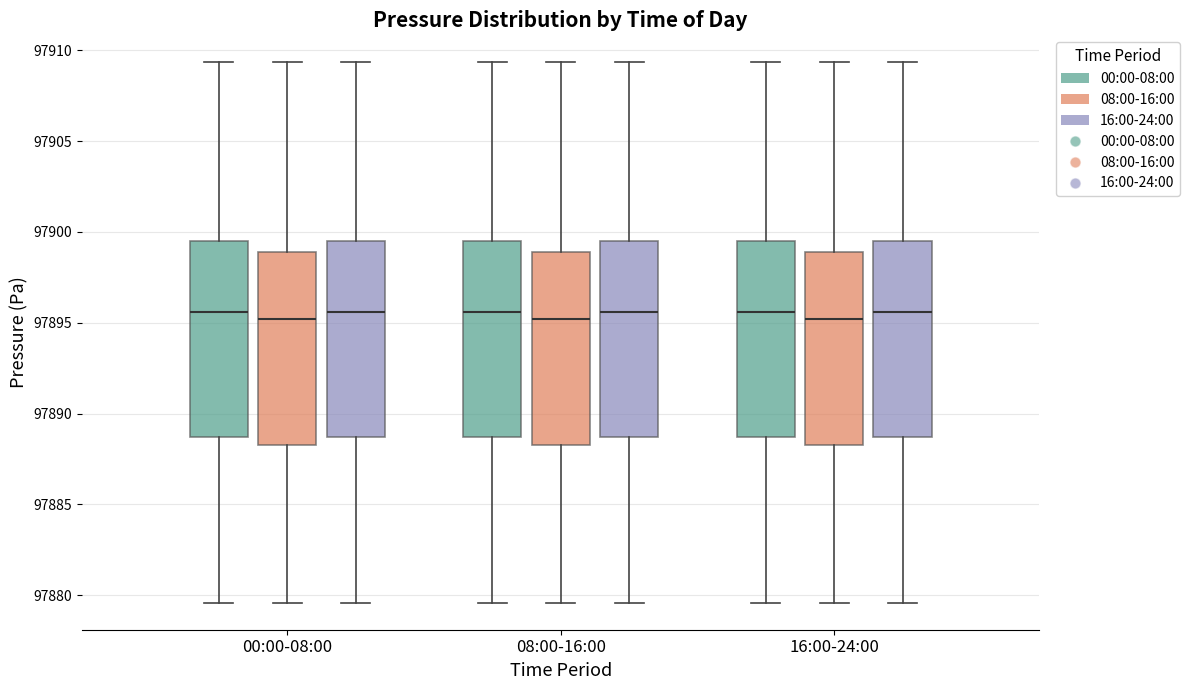

Reading left to right, transcribe this box plot: for each box, give where its median line is, the range the box spans, and where its two whiskers end, as read against the y-axis. The values are not printed on the chart, so give them approximately, as read against the axis.

00:00-08:00 (00:00-08:00): median 97895.5, box 97888.5 to 97899.5, whiskers 97879.5 to 97909.5
00:00-08:00 (08:00-16:00): median 97895.0, box 97888.5 to 97899.0, whiskers 97879.5 to 97909.5
00:00-08:00 (16:00-24:00): median 97895.5, box 97888.5 to 97899.5, whiskers 97879.5 to 97909.5
08:00-16:00 (00:00-08:00): median 97895.5, box 97888.5 to 97899.5, whiskers 97879.5 to 97909.5
08:00-16:00 (08:00-16:00): median 97895.0, box 97888.5 to 97899.0, whiskers 97879.5 to 97909.5
08:00-16:00 (16:00-24:00): median 97895.5, box 97888.5 to 97899.5, whiskers 97879.5 to 97909.5
16:00-24:00 (00:00-08:00): median 97895.5, box 97888.5 to 97899.5, whiskers 97879.5 to 97909.5
16:00-24:00 (08:00-16:00): median 97895.0, box 97888.5 to 97899.0, whiskers 97879.5 to 97909.5
16:00-24:00 (16:00-24:00): median 97895.5, box 97888.5 to 97899.5, whiskers 97879.5 to 97909.5